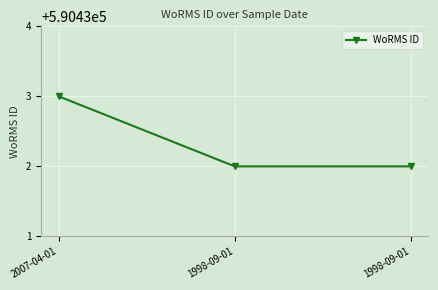

Is this an area chart (filled region under the line)?

No